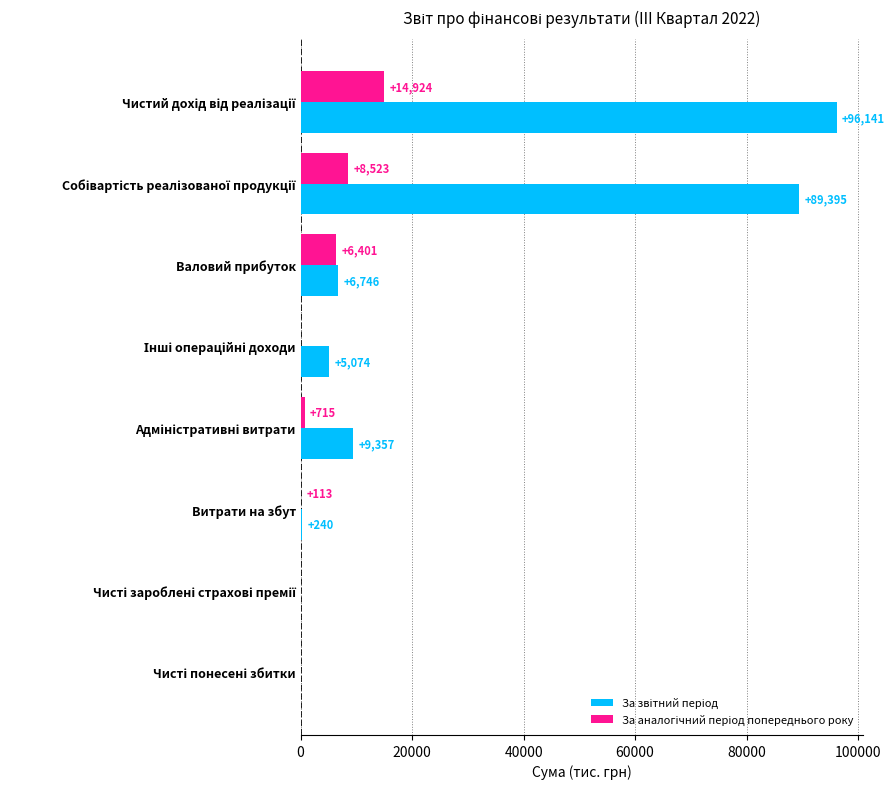

Count the number of data series in this chart.

2